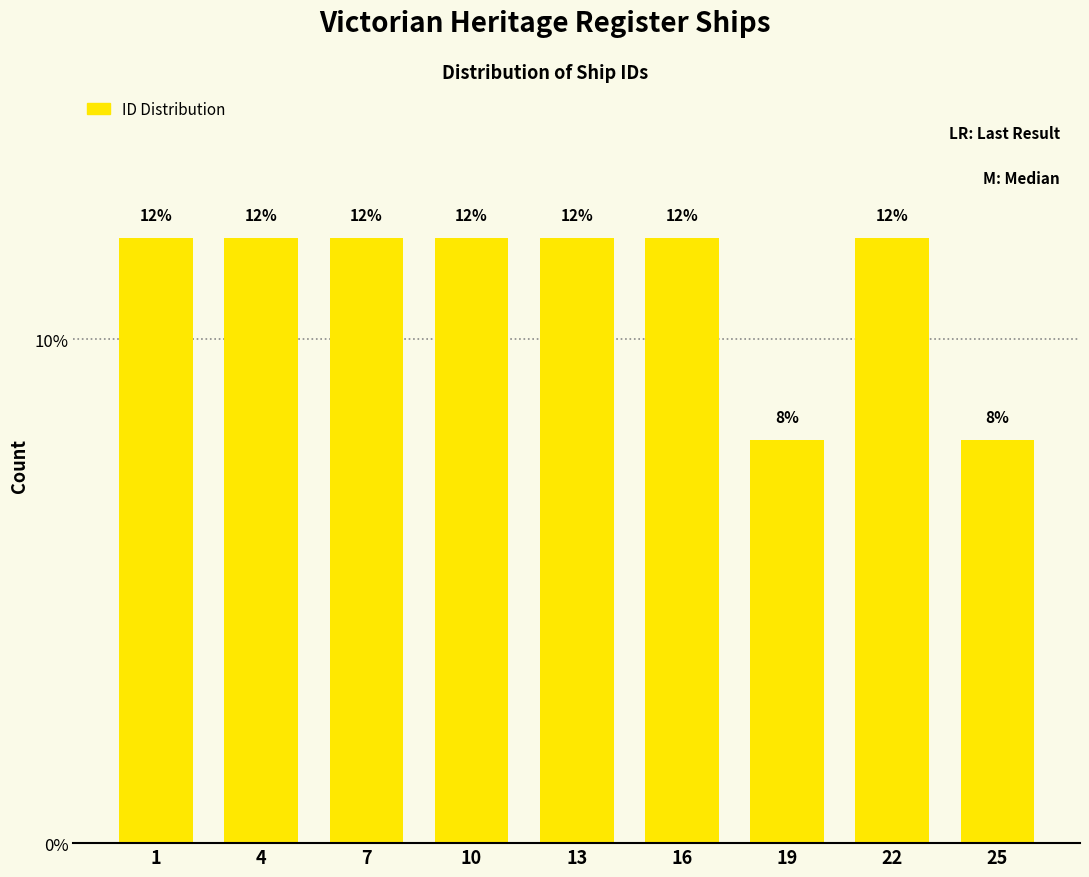

Reading left to right, what are all the values shown in this chart?

1=12	4=12	7=12	10=12	13=12	16=12	19=8	22=12	25=8